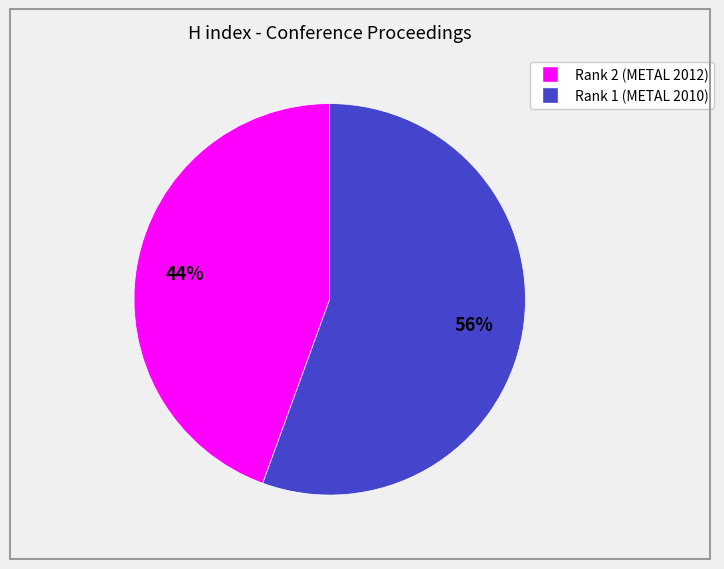

Count the number of slices in the pie.

2